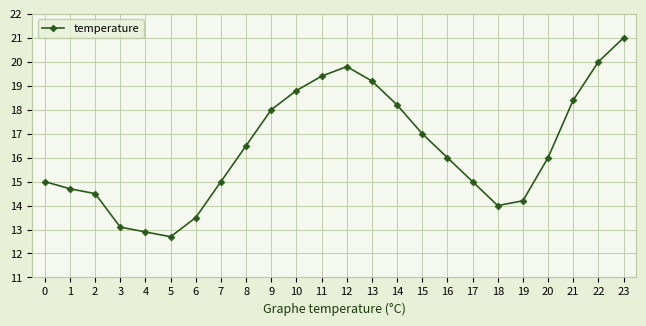

Approximately how many times larger is the value at 7 compared to 3?

1.1